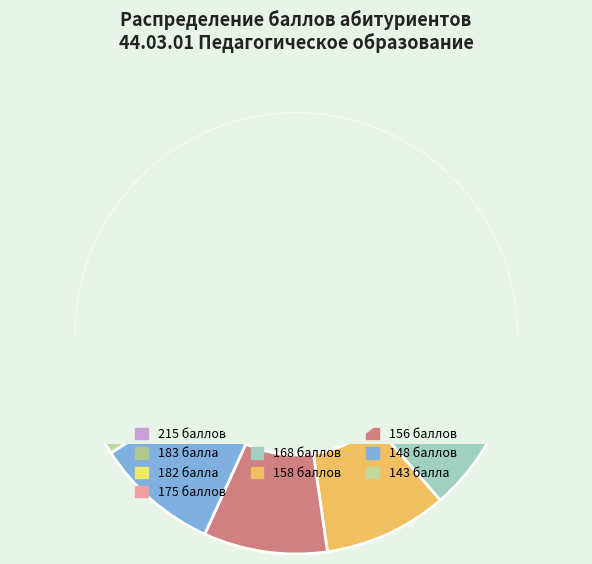

To the nearest percent, what is the difference between the largest and smallest slice percentages?

9%